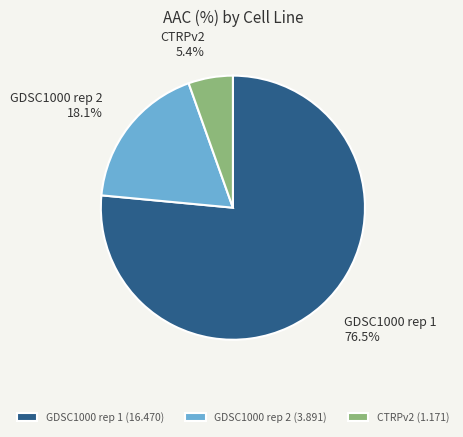

Between CTRPv2 and GDSC1000 rep 1, which is larger?

GDSC1000 rep 1